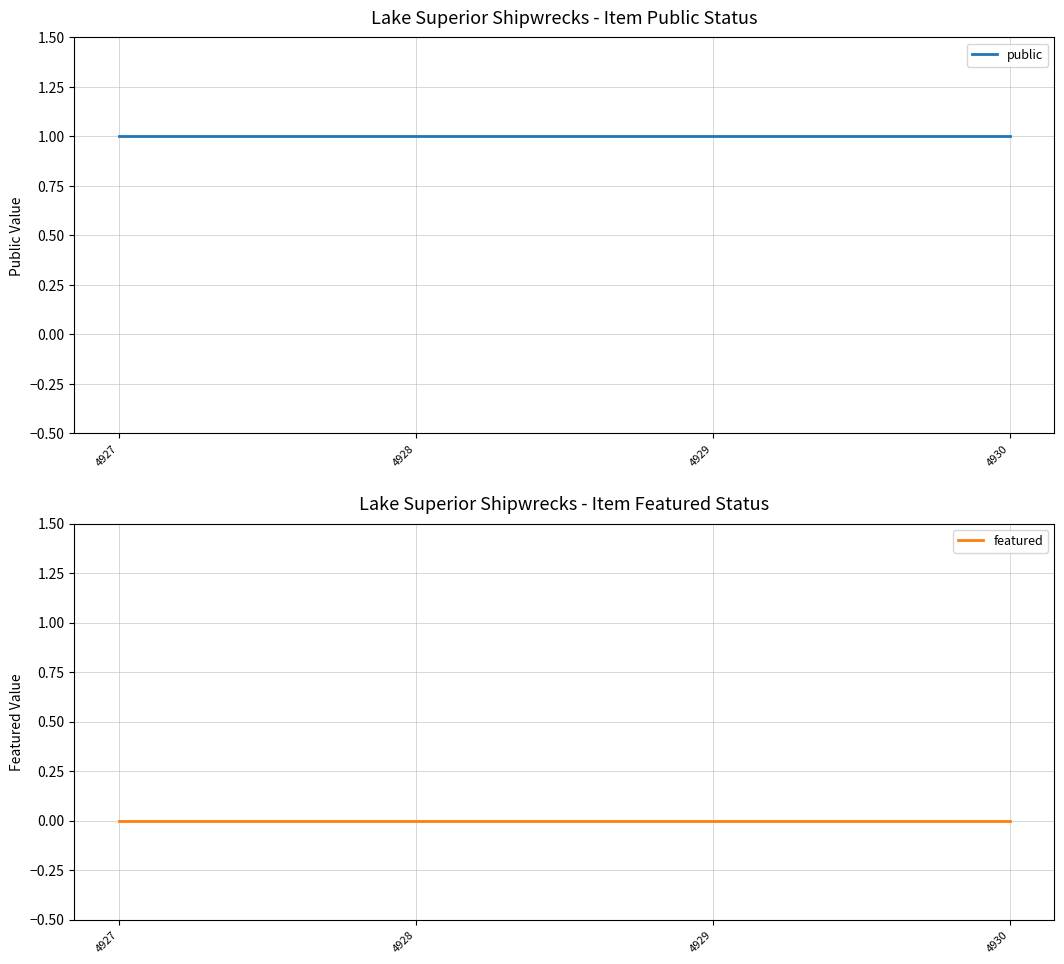

What is the spread (max minus min) of values at 4929?

1